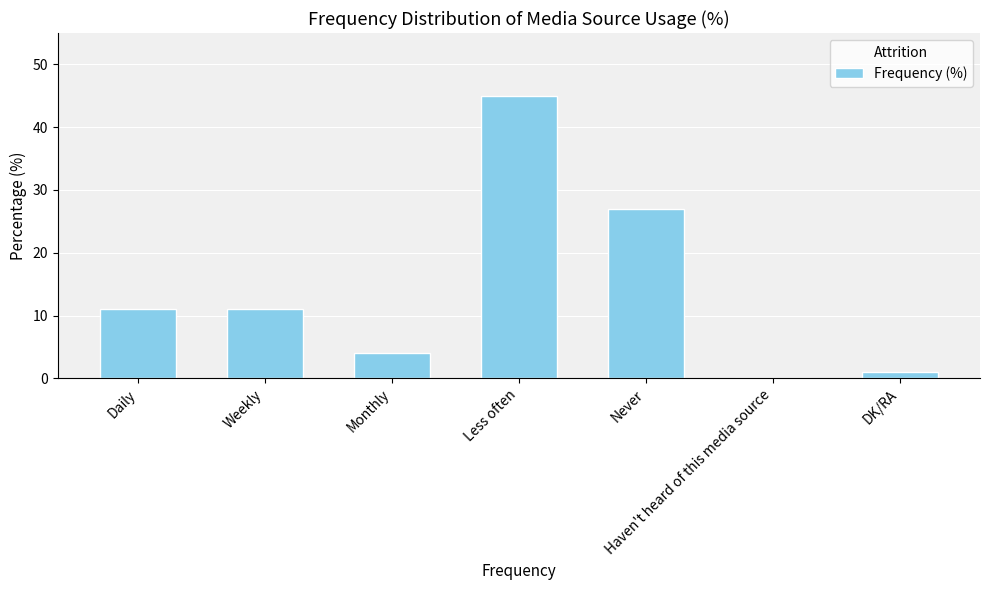

What is the change in value from Haven't heard of this media source to DK/RA?

+1